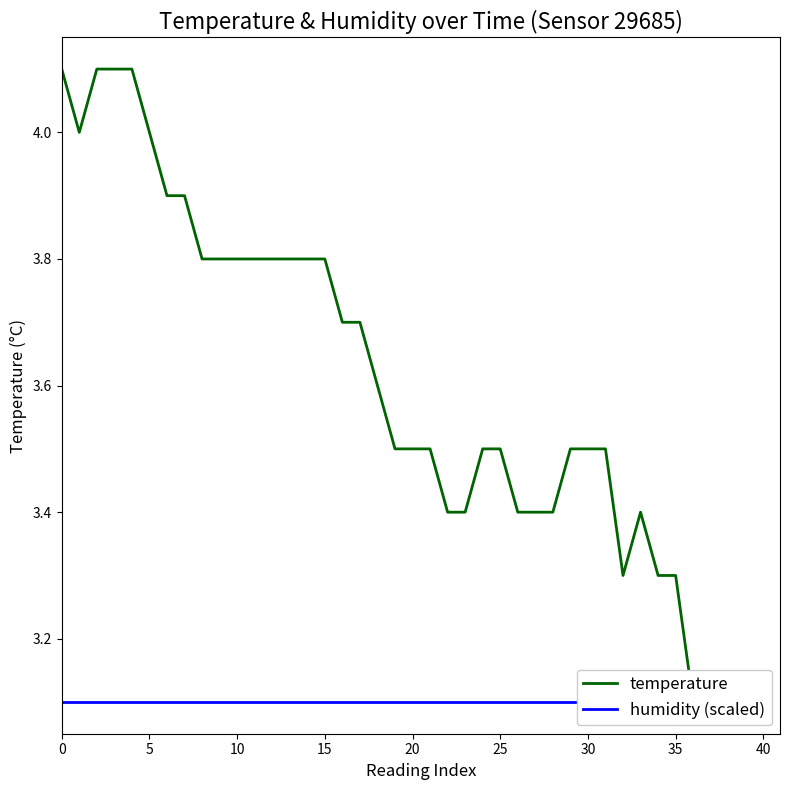

What is the label of the 11th point from the right?

29